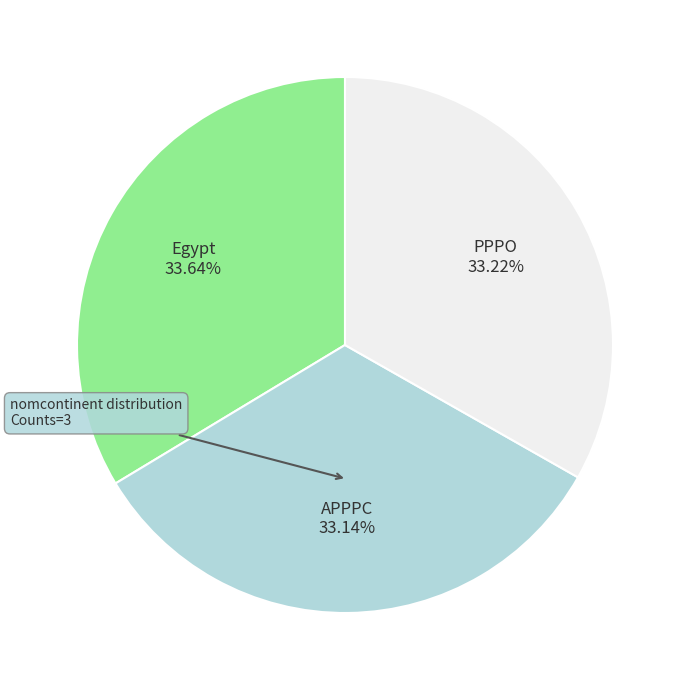

Do PPPO and APPPC together represent more than half of the pie?

Yes